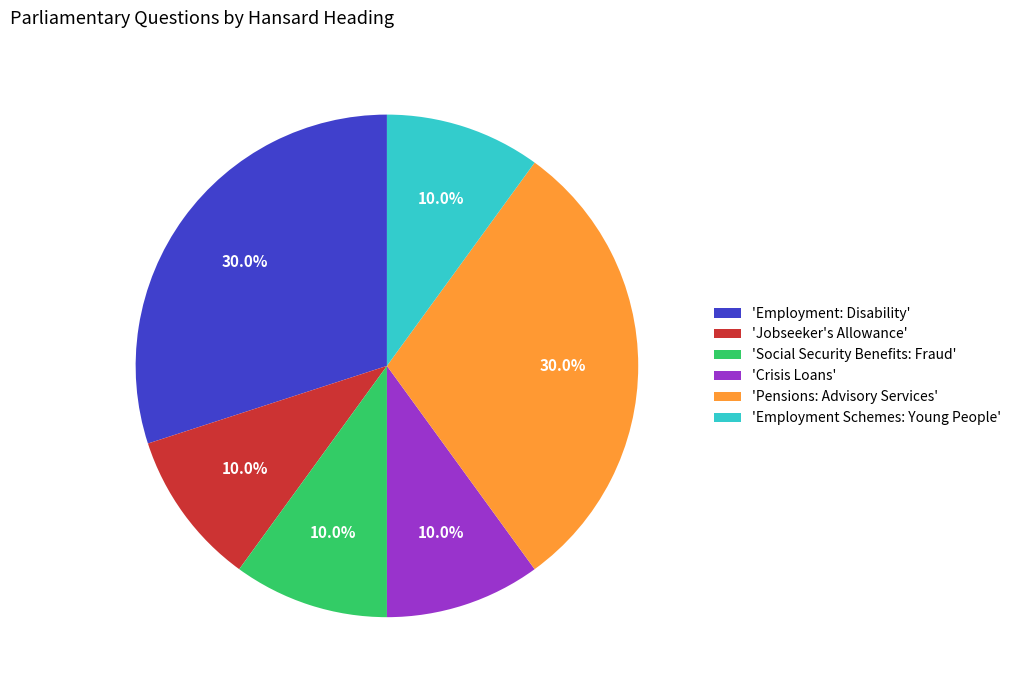

Combined, what portion of the pie is 'Jobseeker's Allowance' and 'Employment Schemes: Young People'?

20.0%